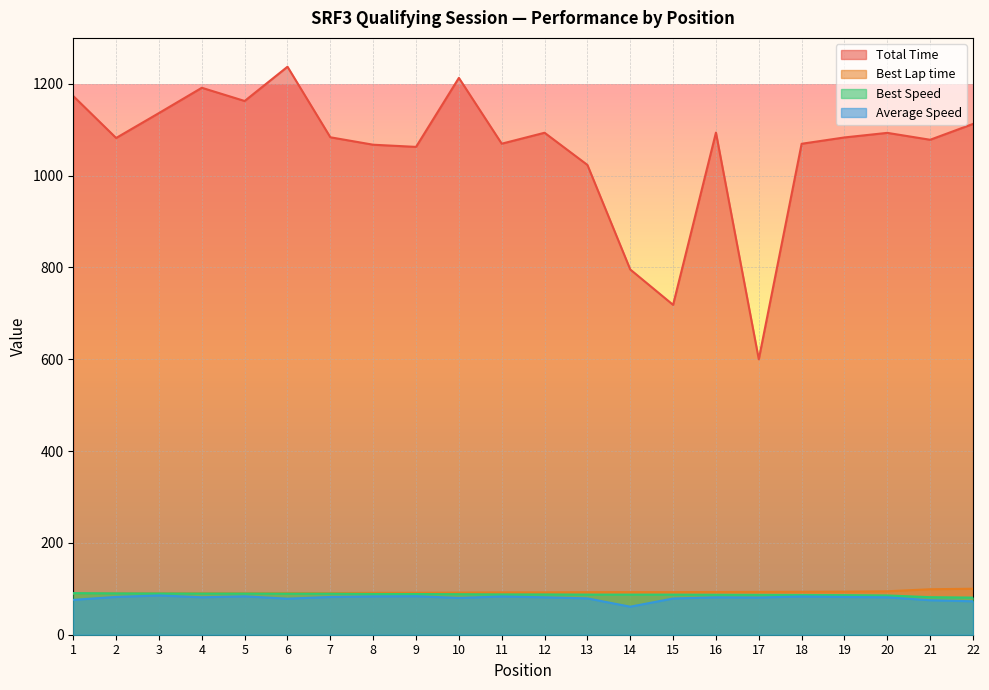

At which label is Best Lap time closest to 94?

19